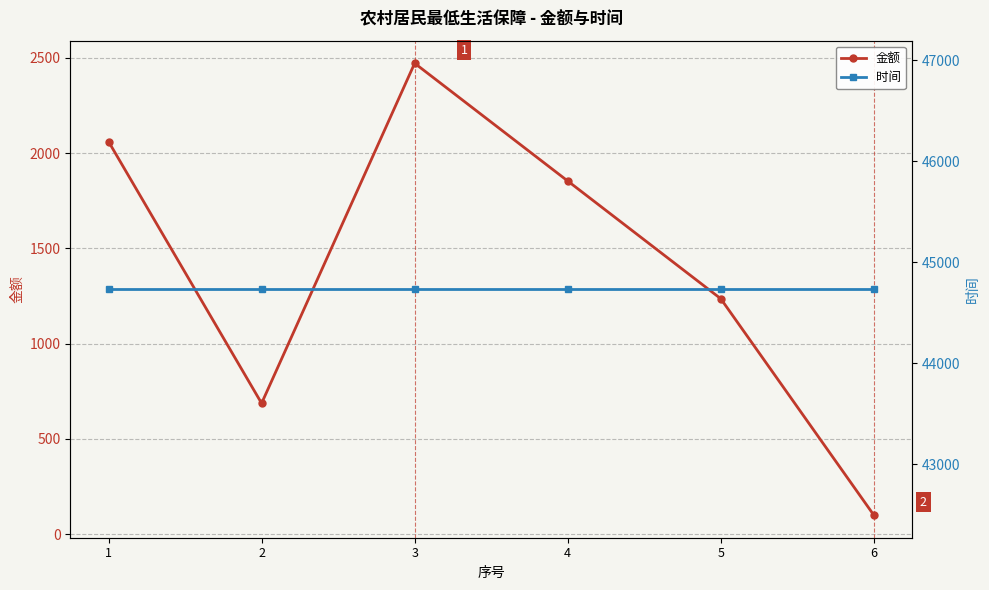

How many categories are shown in the chart?

6